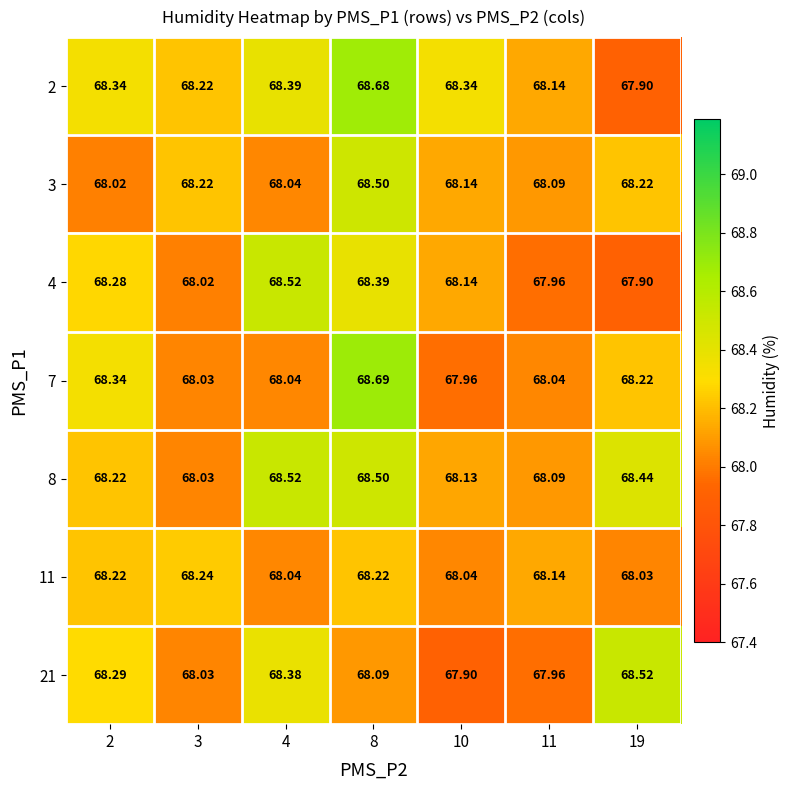

What is the spread (max minus min) of values at 8?

0.6